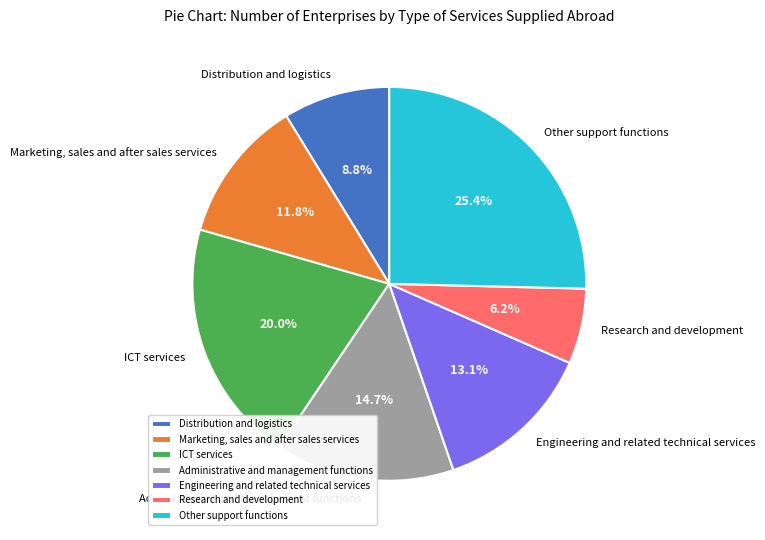

To the nearest percent, what is the combined percentage of Research and development and Distribution and logistics?

15%